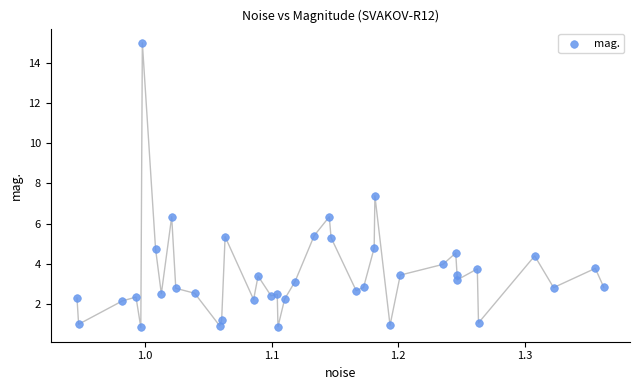

What is the range of Y values (max minus min)?

14.2